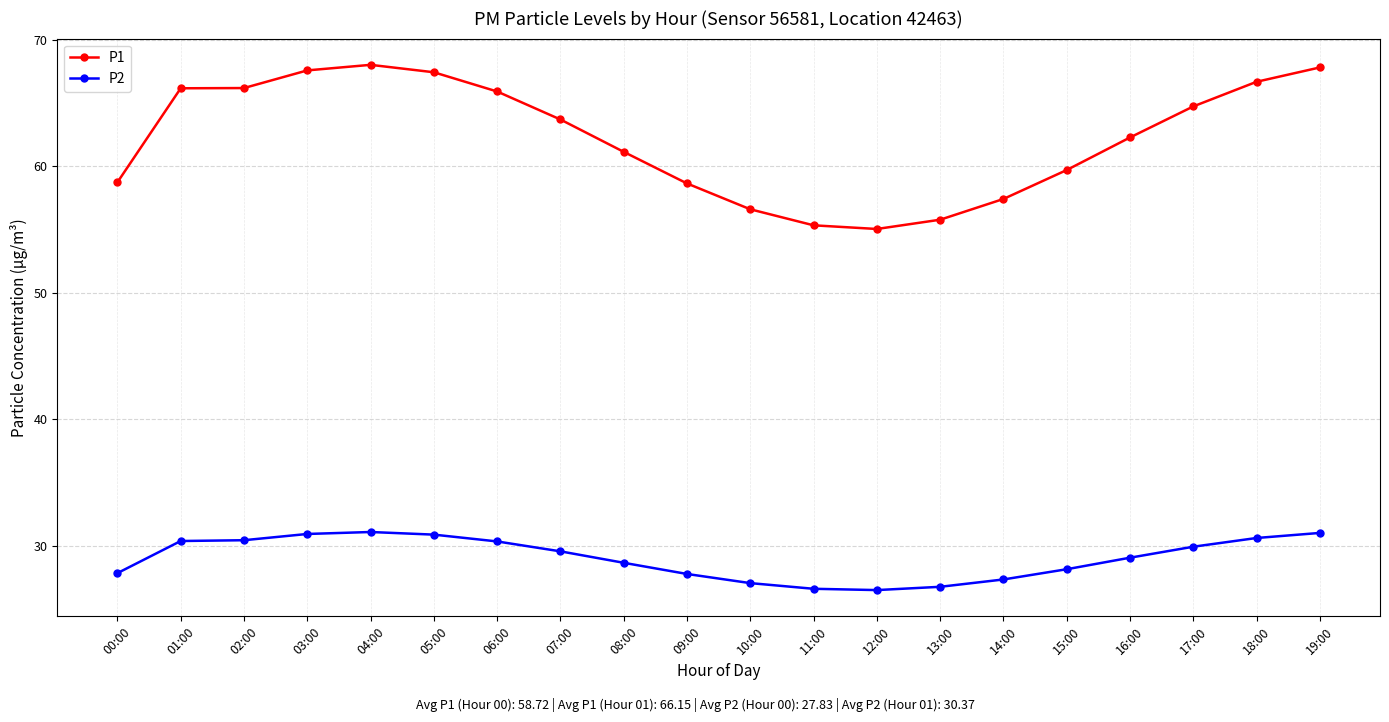

The value of P2 at 16:00 is 29.0. True or false?

True